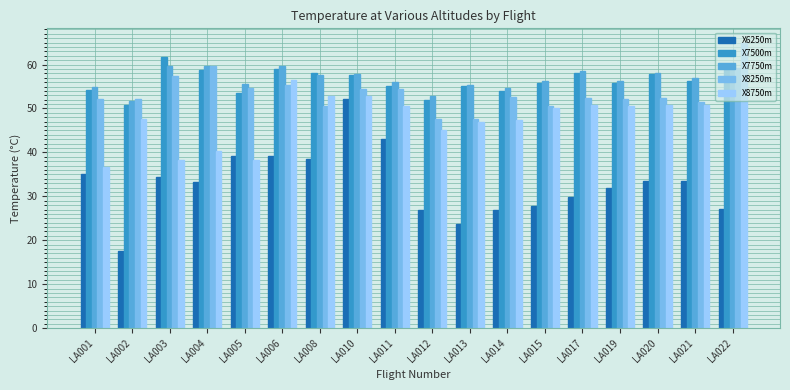

What is the difference between the highest and lowest values at LA011?

13.0